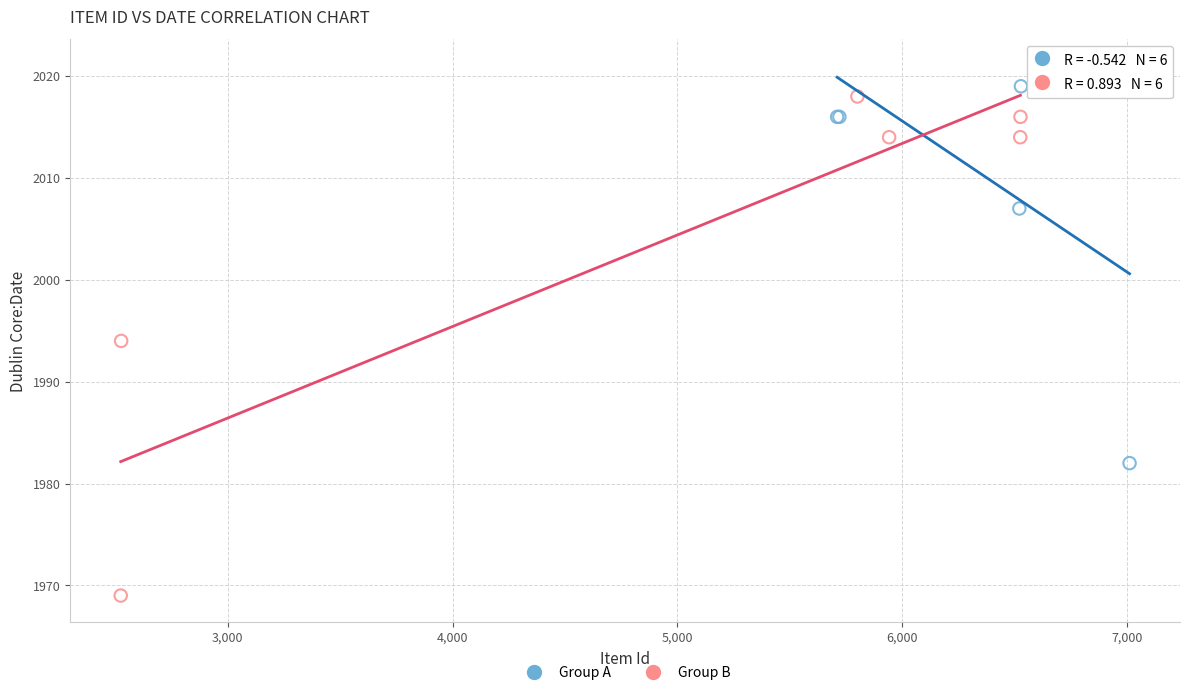

Which series has the widest spread of Y values?

Group B